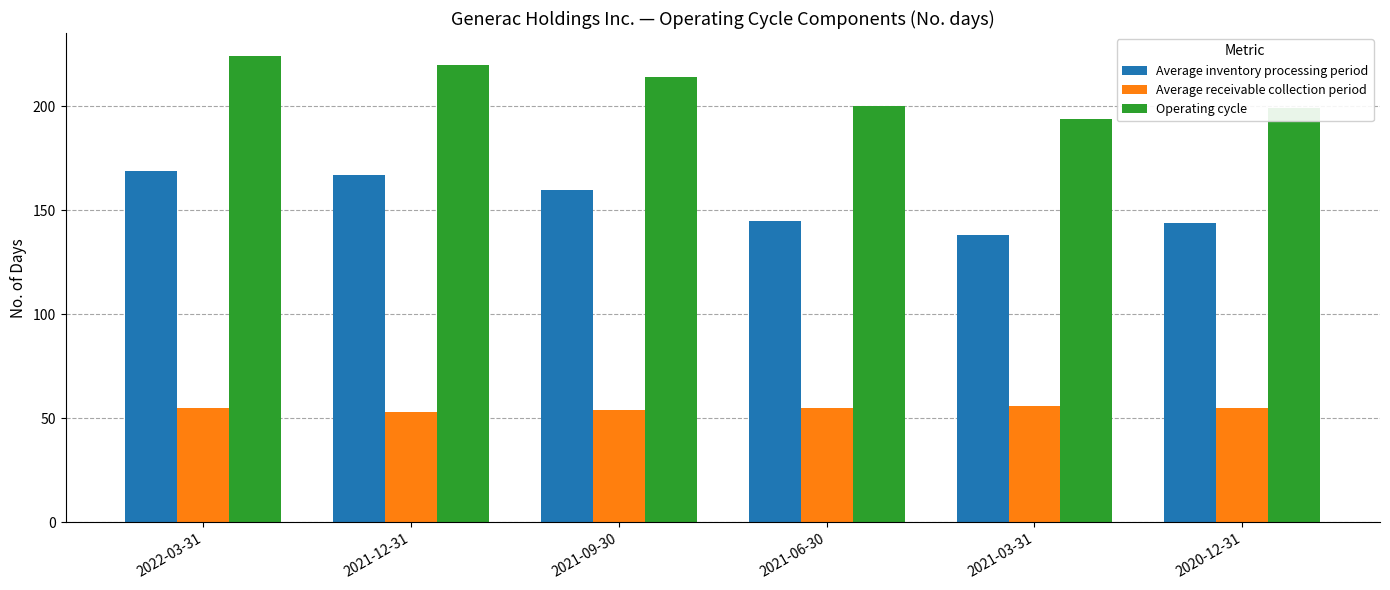

Does the chart contain any negative values?

No